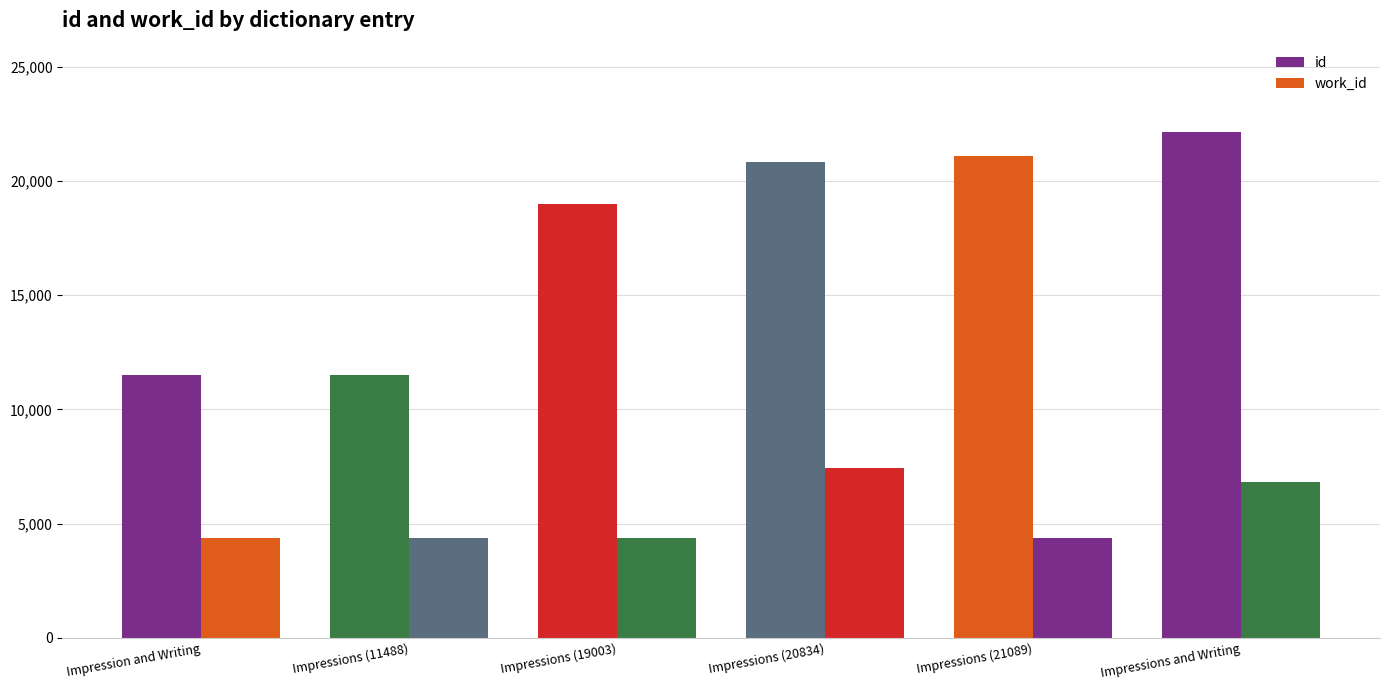

Reading left to right, transcribe all the data shown in this chart.

id: Impression and Writing=11482	Impressions (11488)=11488	Impressions (19003)=19003	Impressions (20834)=20834	Impressions (21089)=21089	Impressions and Writing=22125
work_id: Impression and Writing=4370	Impressions (11488)=4375	Impressions (19003)=4351	Impressions (20834)=7447	Impressions (21089)=4375	Impressions and Writing=6808